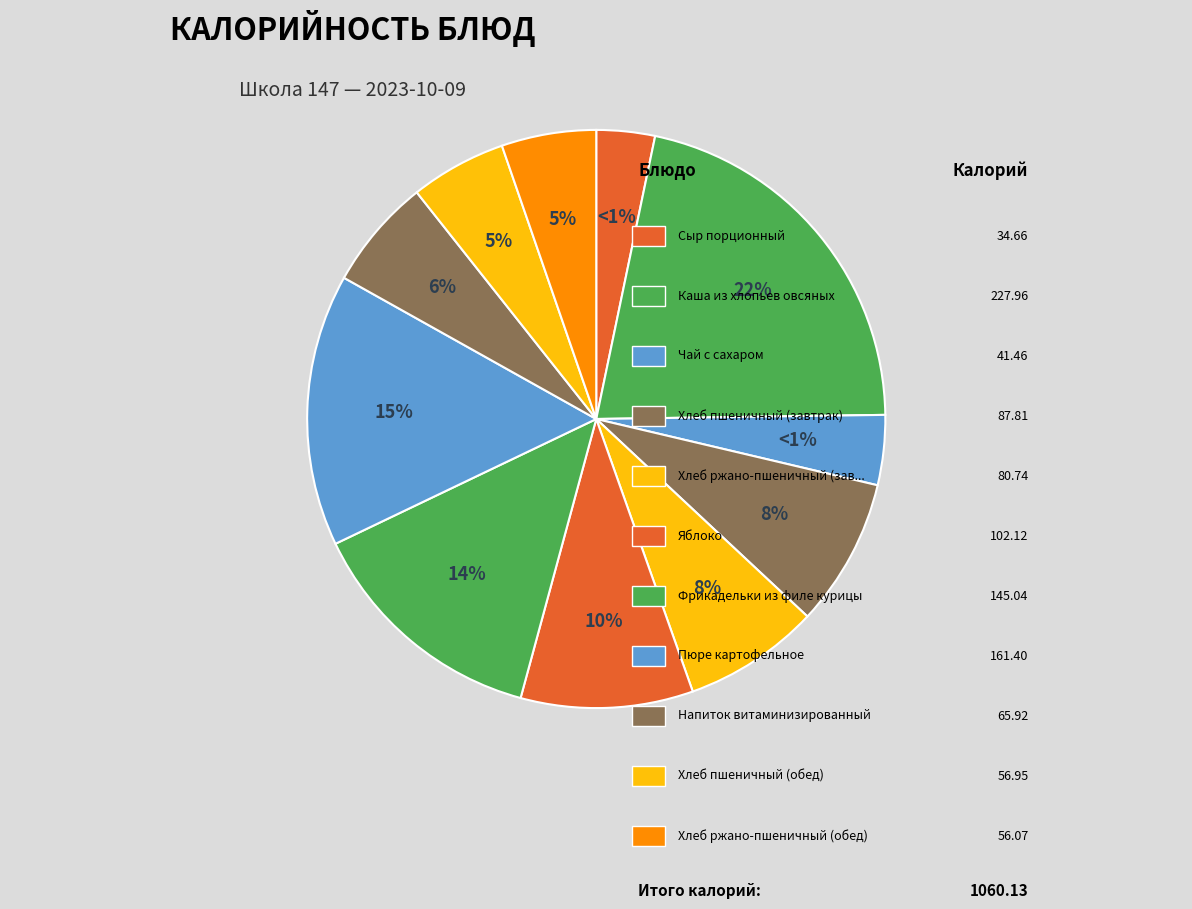

Rank the categories by value from highest to lowest.

Каша из хлопьев овсяных, Пюре картофельное, Фрикадельки из филе курицы, Яблоко, Хлеб пшеничный (завтрак), Хлеб ржано-пшеничный (завтрак), Напиток витаминизированный, Хлеб пшеничный (обед), Хлеб ржано-пшеничный (обед), Чай с сахаром, Сыр порционный